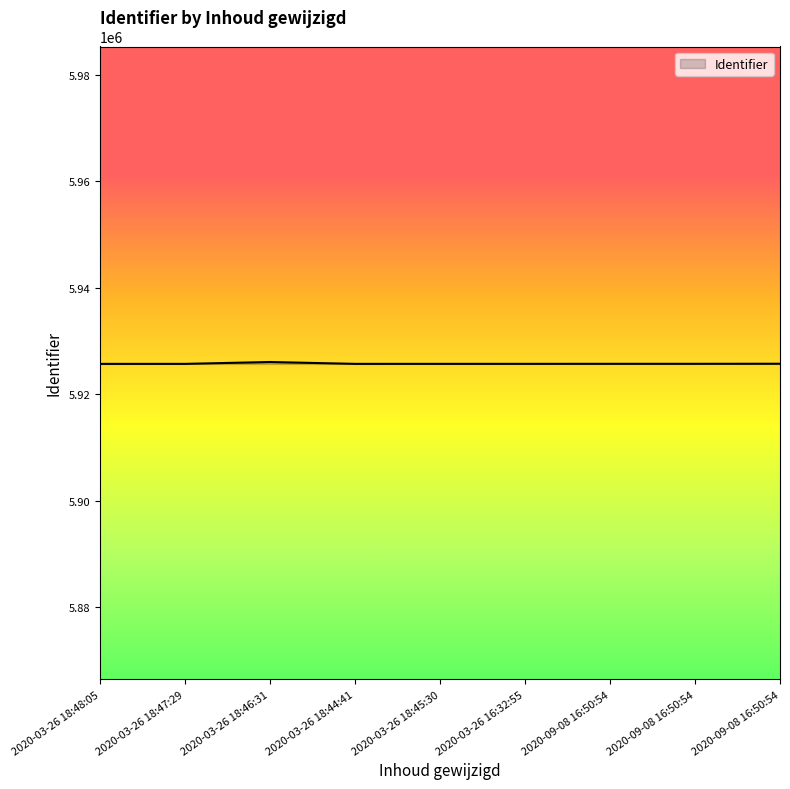

What is the sum of all values?

53332095